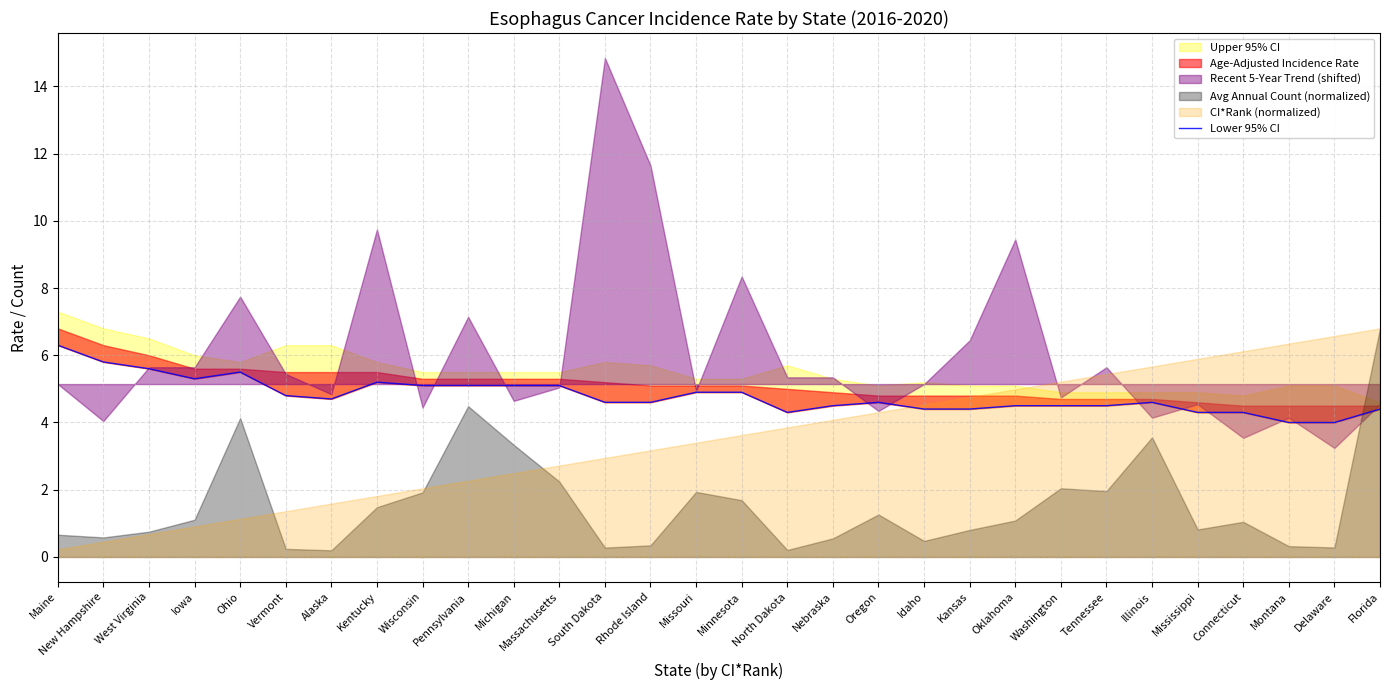

Which has a higher value, Michigan or Illinois?

Michigan